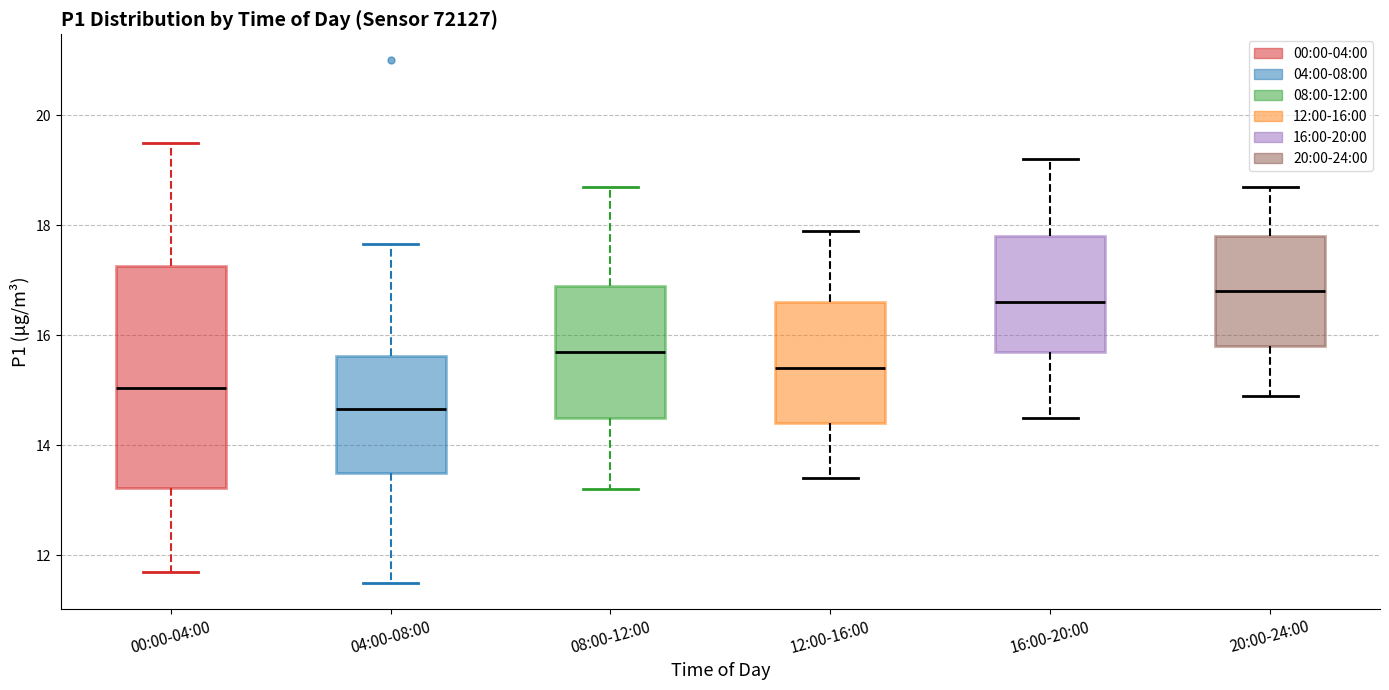

Where is the upper edge of the box for 04:00-08:00 on the y-axis? The values are not printed on the chart, so give them approximately, as read against the axis.

15.6